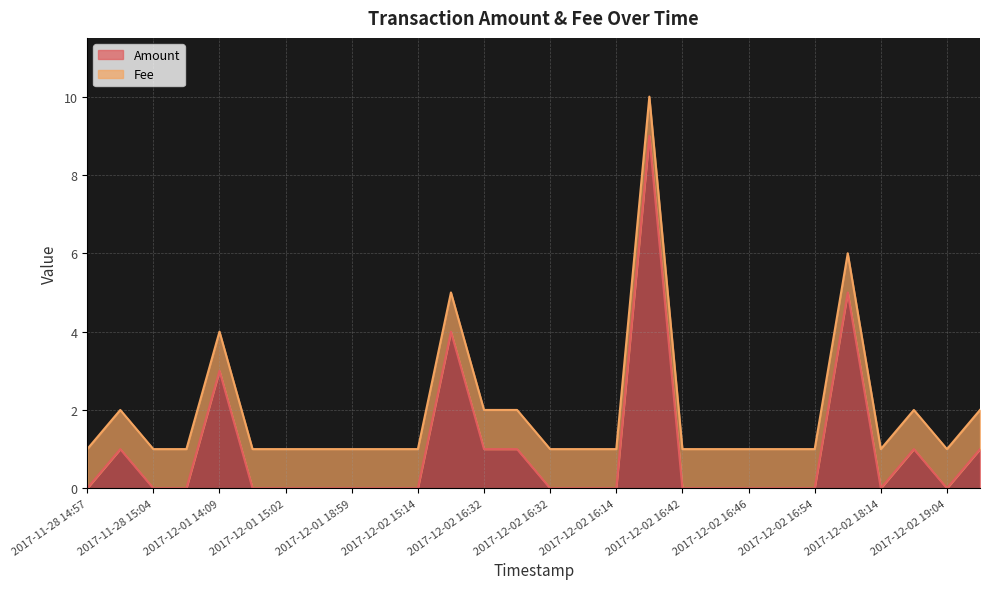

What are all the series names shown in the legend?

Amount, Fee